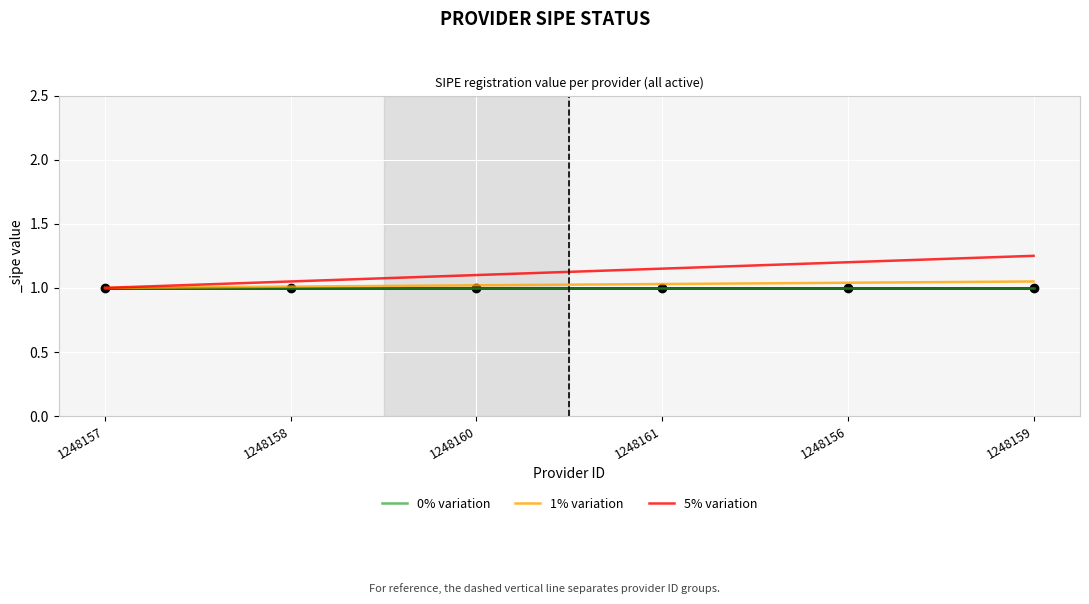

Between 1248160 and 1248156, which series saw the biggest shift?

5% variation